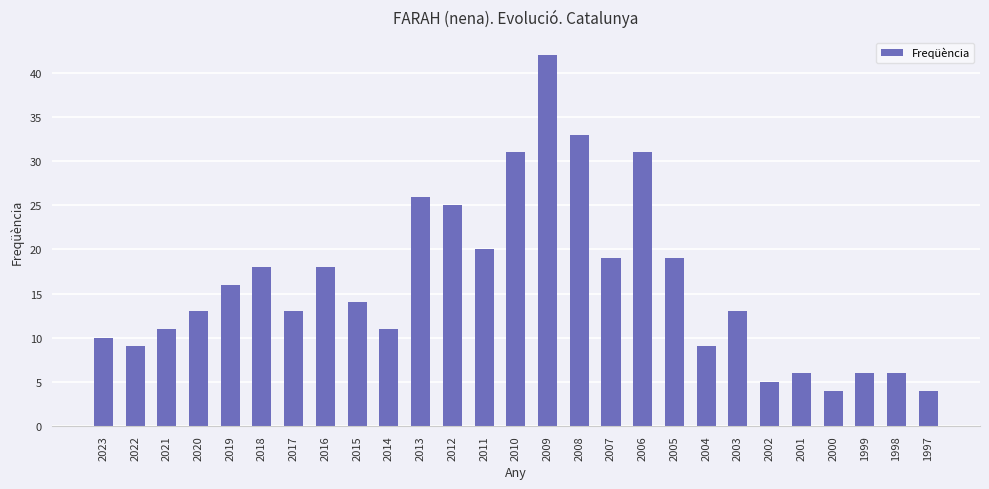

What is the greatest value displayed?

42